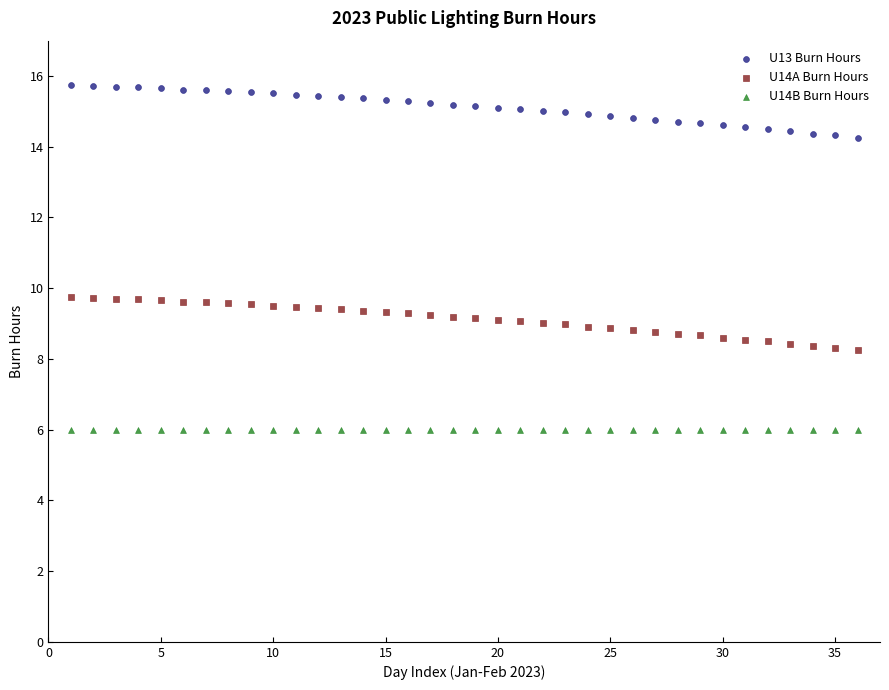

What are all the series names shown in the legend?

U13 Burn Hours, U14A Burn Hours, U14B Burn Hours